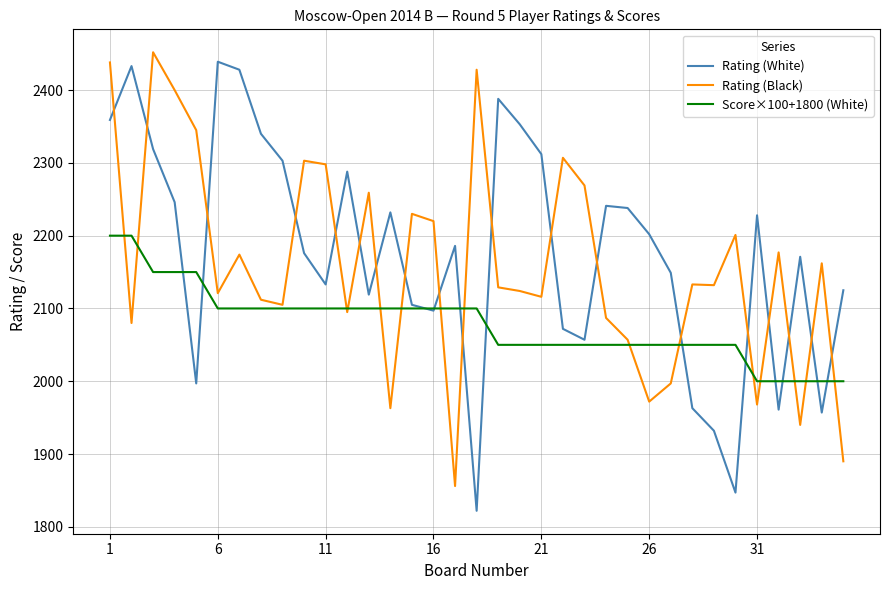

List the series in order of their overall mean, highest first.

Rating (White), Rating (Black), Score×100+1800 (White)